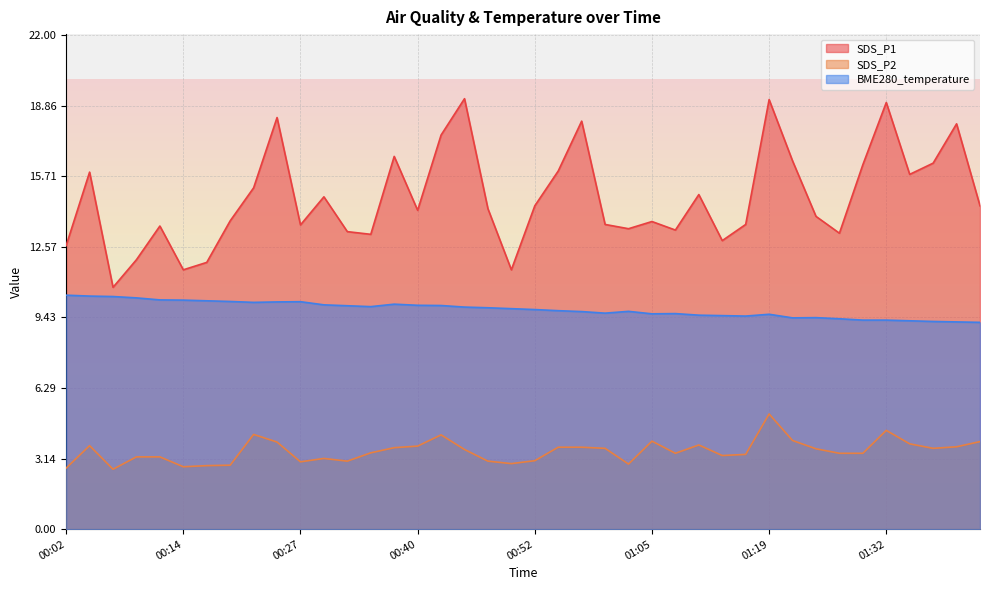

At which category does BME280_temperature reach its first local valley?

00:22